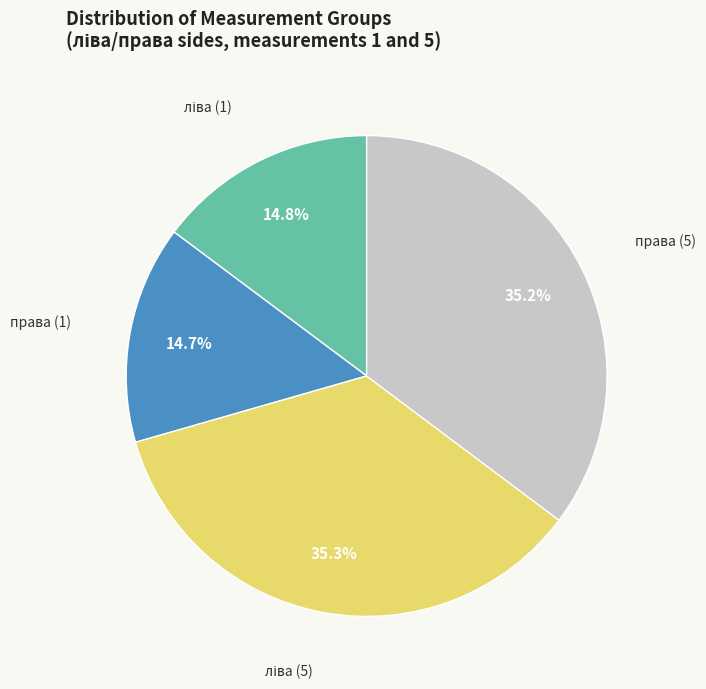

Does any single category account for the majority?

No